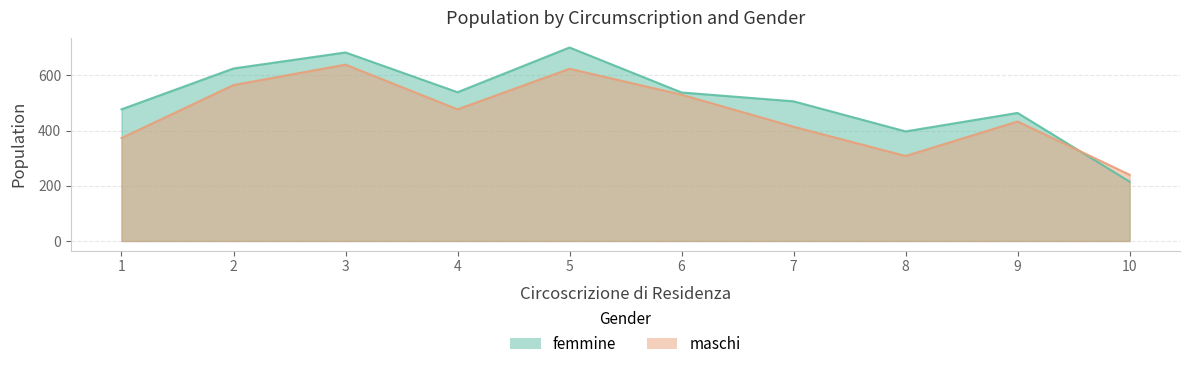

Which series has the largest total across all categories?

femmine